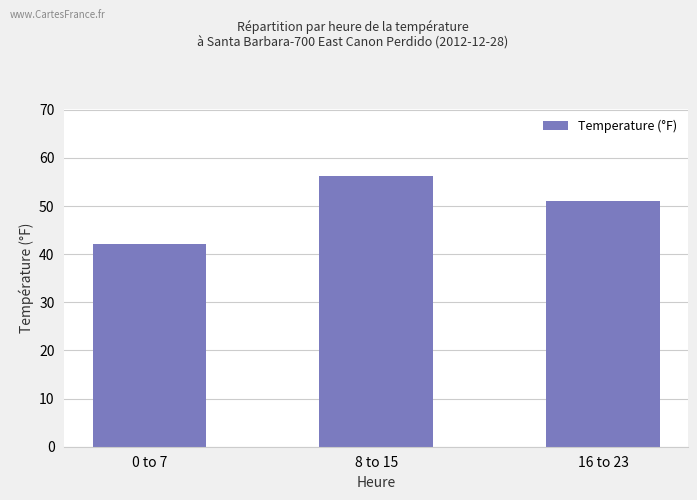

Is it true that the value at 8 to 15 is 56.2?

True